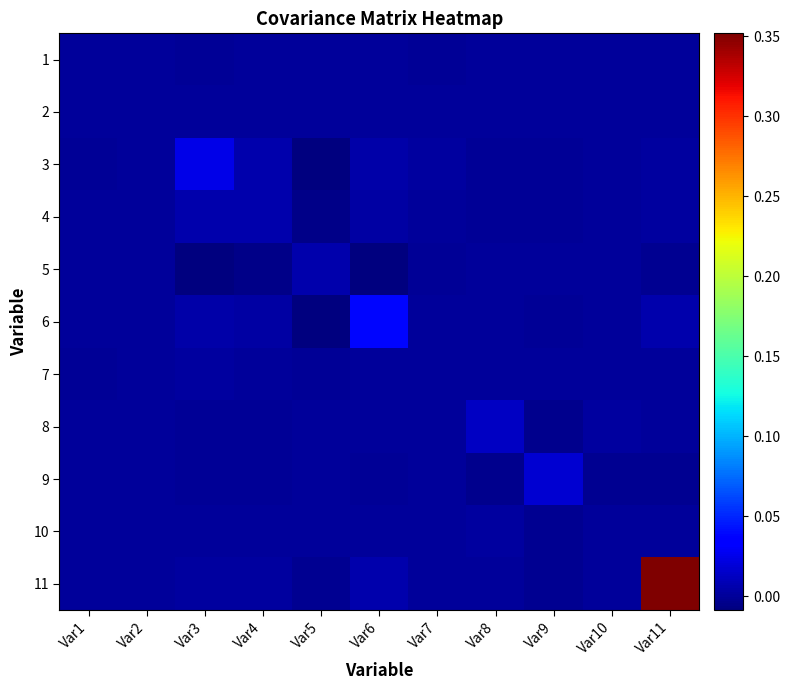

Which series has the largest total across all categories?

11